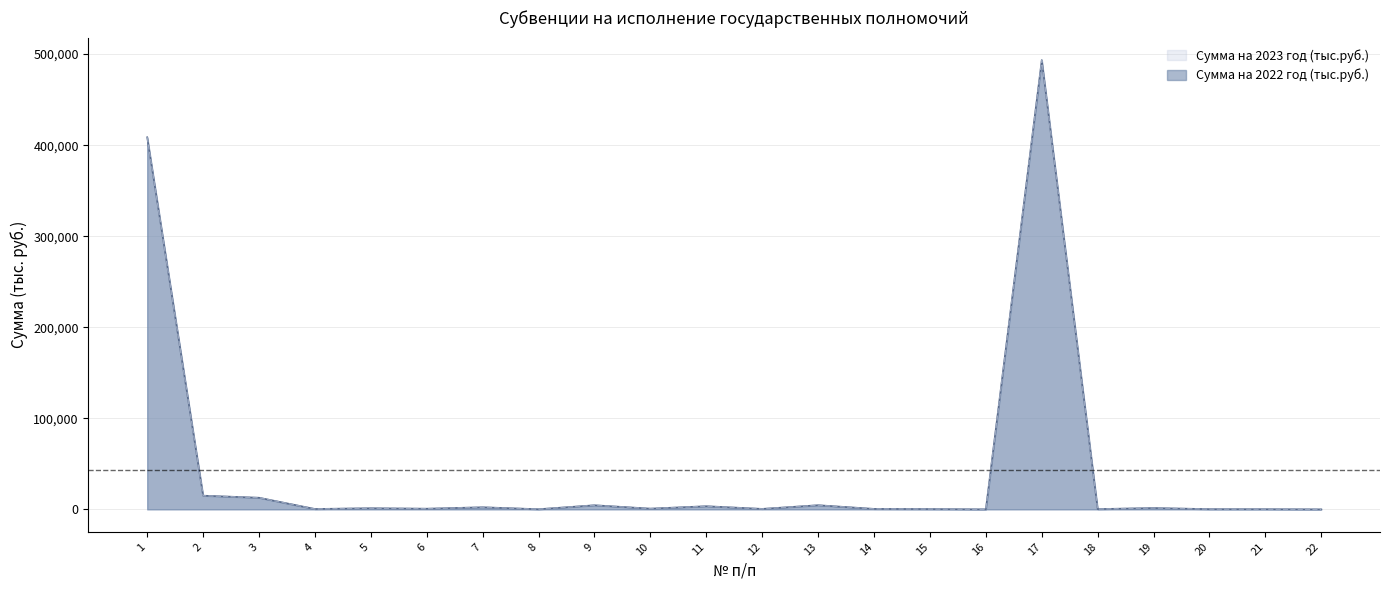

True or false: Сумма на 2023 год (тыс.руб.) has more than 2 points higher than both neighbors.

True